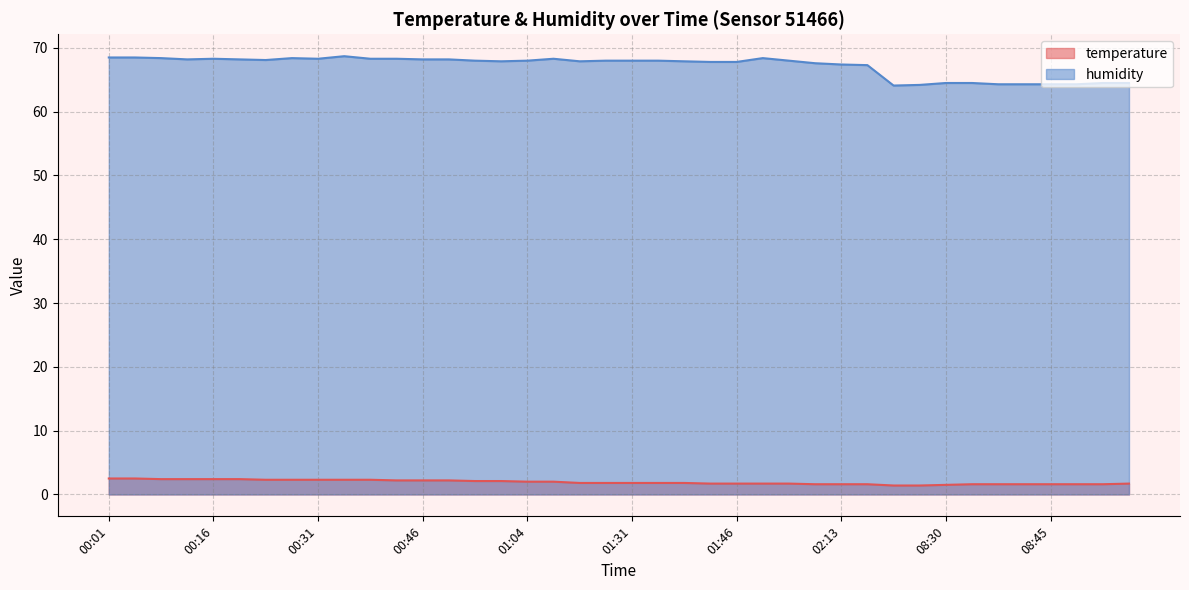

What is the difference between the second highest and second lowest values in the temperature series?

1.1